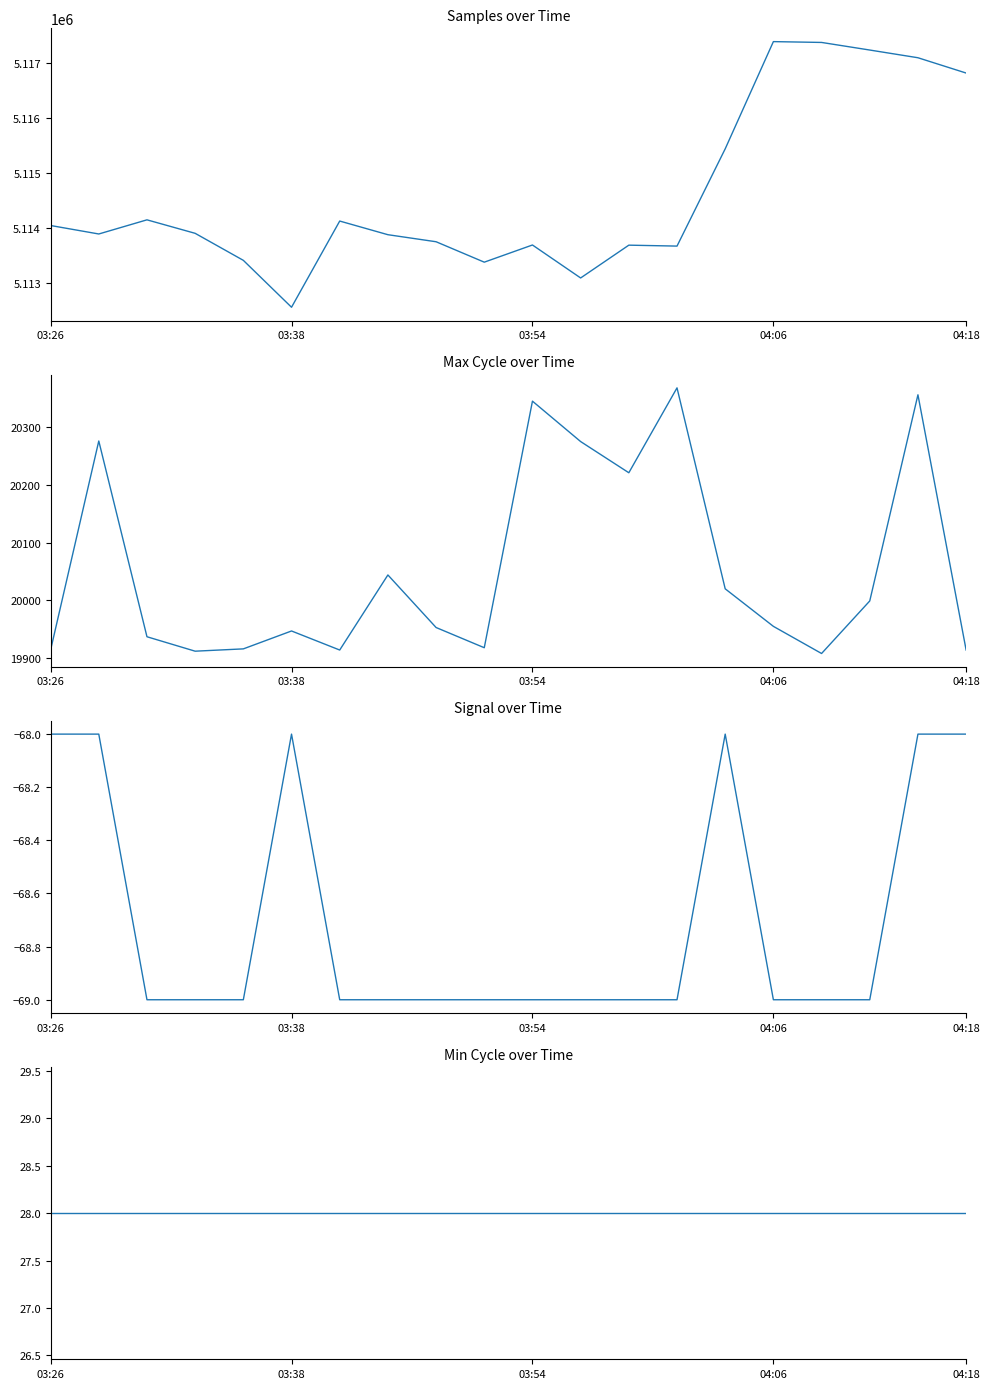

Which series changed the most between 04:06 and 9?

Samples